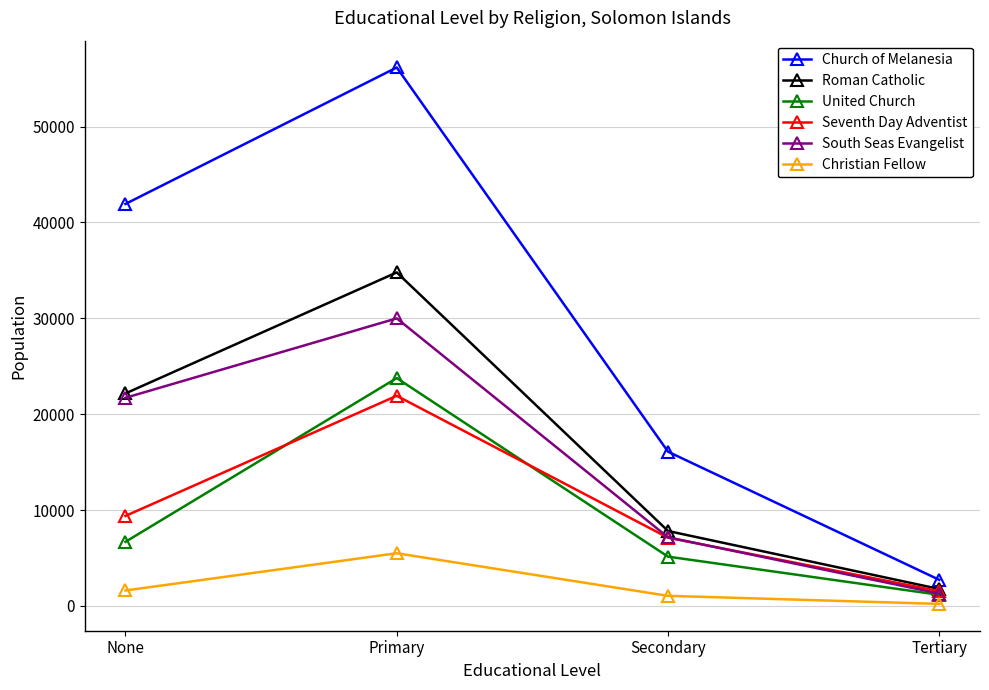

Reading left to right, list all the values displayed in this chart.

Church of Melanesia: 41931	56168	16084	2715
Roman Catholic: 22163	34788	7810	1757
United Church: 6683	23763	5135	1154
Seventh Day Adventist: 9384	21918	7112	1532
South Seas Evangelist: 21708	29994	7151	1286
Christian Fellow: 1606	5489	1047	205